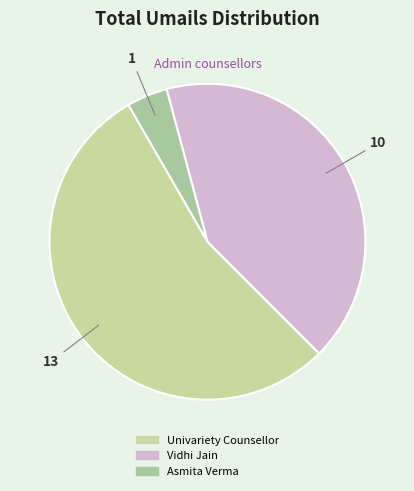

Rank the categories by value from highest to lowest.

Univariety Counsellor, Vidhi Jain, Asmita Verma